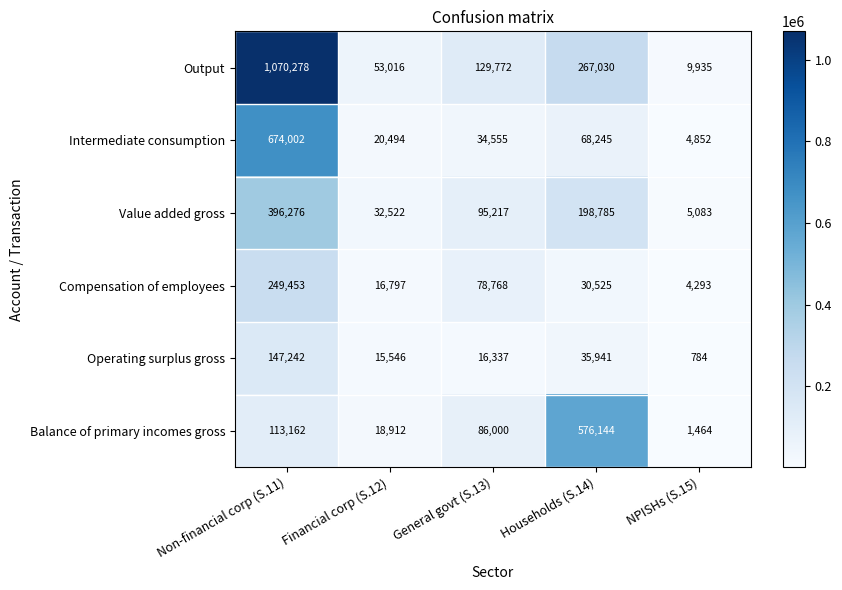

Between Non-financial corp (S.11) and Financial corp (S.12), which series saw the biggest shift?

Output